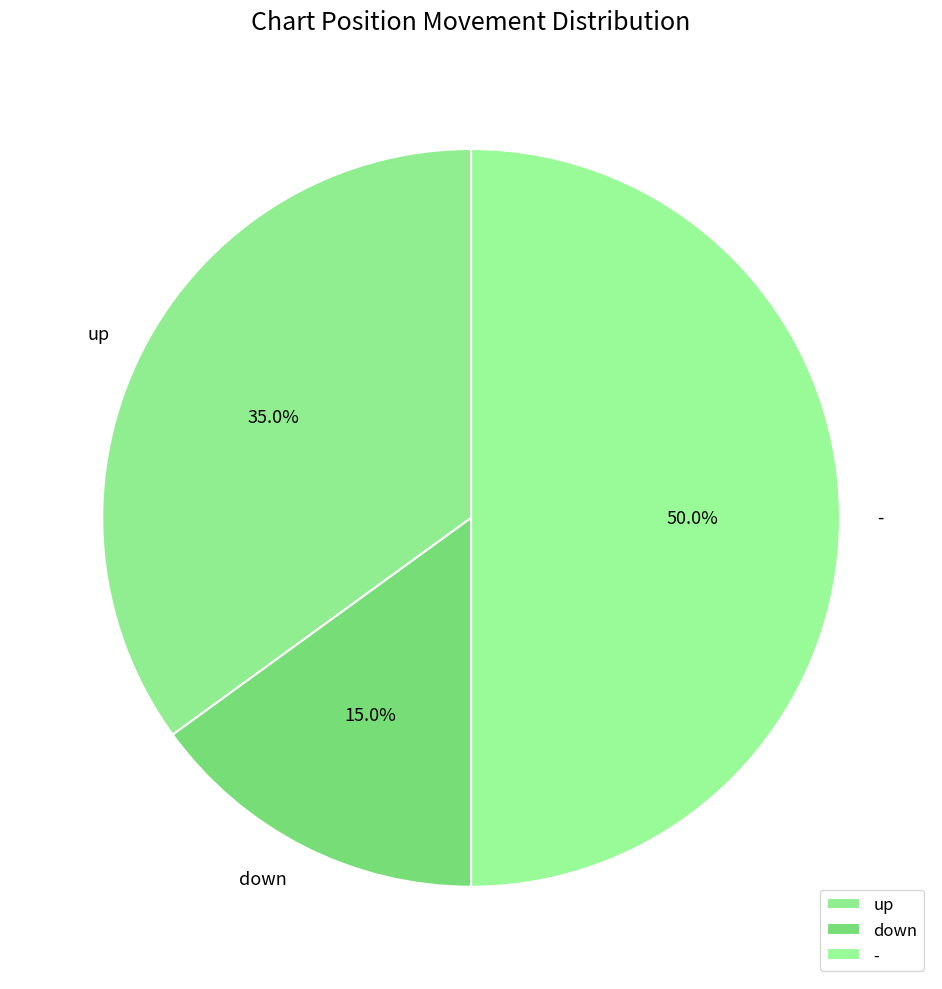

Count the number of slices in the pie.

3